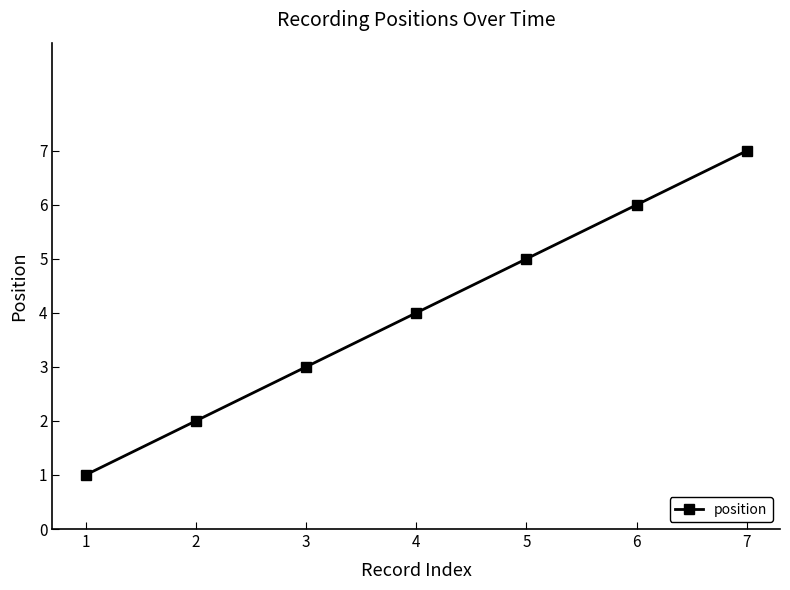

Which label corresponds to the smallest value in the chart?

1